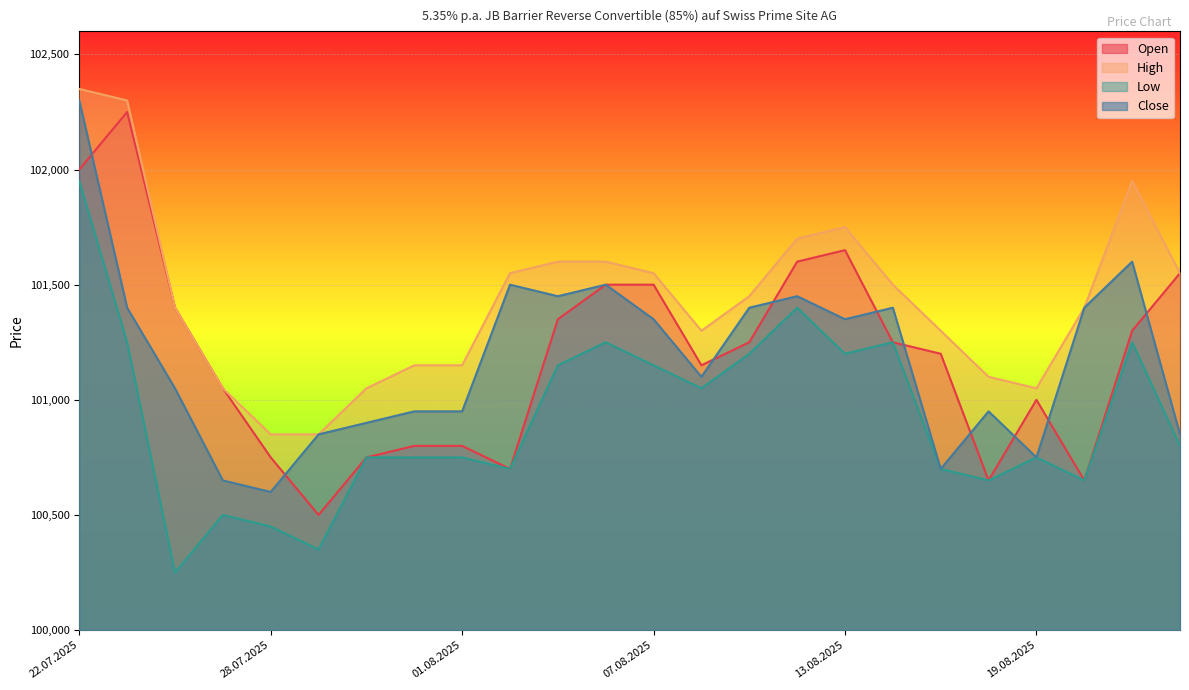

Reading right to left, transcribe all the data shown in this chart.

Open: 22.08.2025=101550	21.08.2025=101300	20.08.2025=100650	19.08.2025=101000	18.08.2025=100650	15.08.2025=101200	14.08.2025=101250	13.08.2025=101650	12.08.2025=101600	11.08.2025=101250	08.08.2025=101150	07.08.2025=101500	06.08.2025=101500	05.08.2025=101350	04.08.2025=100700	01.08.2025=100800	31.07.2025=100800	30.07.2025=100750	29.07.2025=100500	28.07.2025=100750	25.07.2025=101050	24.07.2025=101400	23.07.2025=102250	22.07.2025=102000
High: 22.08.2025=101550	21.08.2025=101950	20.08.2025=101400	19.08.2025=101050	18.08.2025=101100	15.08.2025=101300	14.08.2025=101500	13.08.2025=101750	12.08.2025=101700	11.08.2025=101450	08.08.2025=101300	07.08.2025=101550	06.08.2025=101600	05.08.2025=101600	04.08.2025=101550	01.08.2025=101150	31.07.2025=101150	30.07.2025=101050	29.07.2025=100850	28.07.2025=100850	25.07.2025=101050	24.07.2025=101400	23.07.2025=102300	22.07.2025=102350
Low: 22.08.2025=100800	21.08.2025=101250	20.08.2025=100650	19.08.2025=100750	18.08.2025=100650	15.08.2025=100700	14.08.2025=101250	13.08.2025=101200	12.08.2025=101400	11.08.2025=101200	08.08.2025=101050	07.08.2025=101150	06.08.2025=101250	05.08.2025=101150	04.08.2025=100700	01.08.2025=100750	31.07.2025=100750	30.07.2025=100750	29.07.2025=100350	28.07.2025=100450	25.07.2025=100500	24.07.2025=100250	23.07.2025=101250	22.07.2025=101950
Close: 22.08.2025=100850	21.08.2025=101600	20.08.2025=101400	19.08.2025=100750	18.08.2025=100950	15.08.2025=100700	14.08.2025=101400	13.08.2025=101350	12.08.2025=101450	11.08.2025=101400	08.08.2025=101100	07.08.2025=101350	06.08.2025=101500	05.08.2025=101450	04.08.2025=101500	01.08.2025=100950	31.07.2025=100950	30.07.2025=100900	29.07.2025=100850	28.07.2025=100600	25.07.2025=100650	24.07.2025=101050	23.07.2025=101400	22.07.2025=102300